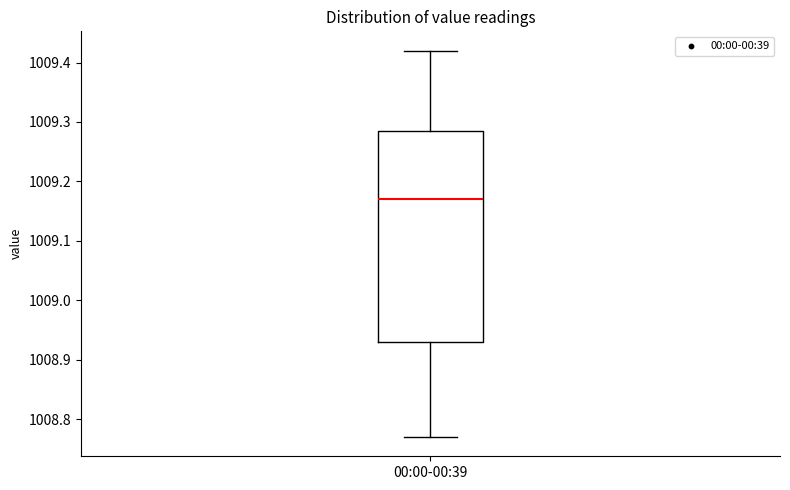

Transcribe this box plot: give where the median line is, the range the box spans, and where the two whiskers end, as read against the y-axis. The values are not printed on the chart, so give them approximately, as read against the axis.

median 1009.17, box 1008.93 to 1009.29, whiskers 1008.77 to 1009.42